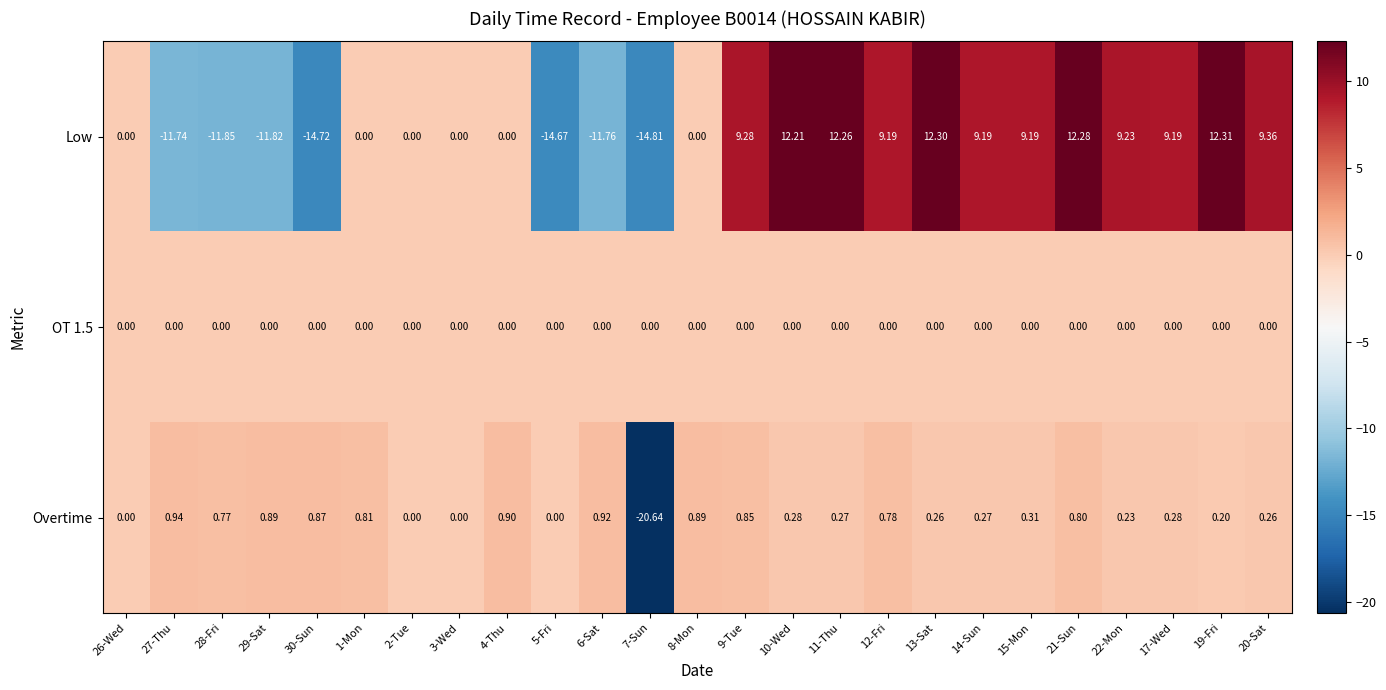

Which series changed the most between 1-Mon and 6-Sat?

Low